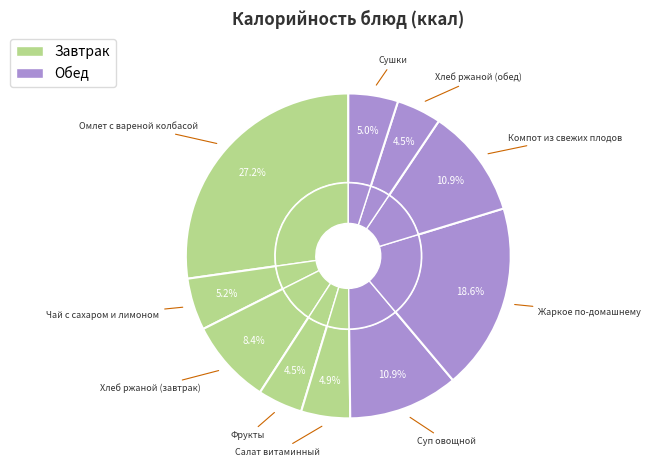

Combined, what portion of the pie is Хлеб ржаной (завтрак) and Фрукты?

12.9%